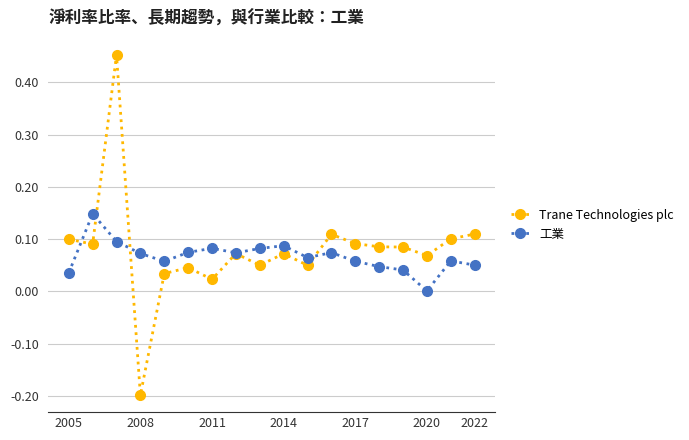

True or false: 工業 has more than 1 points higher than both neighbors.

True